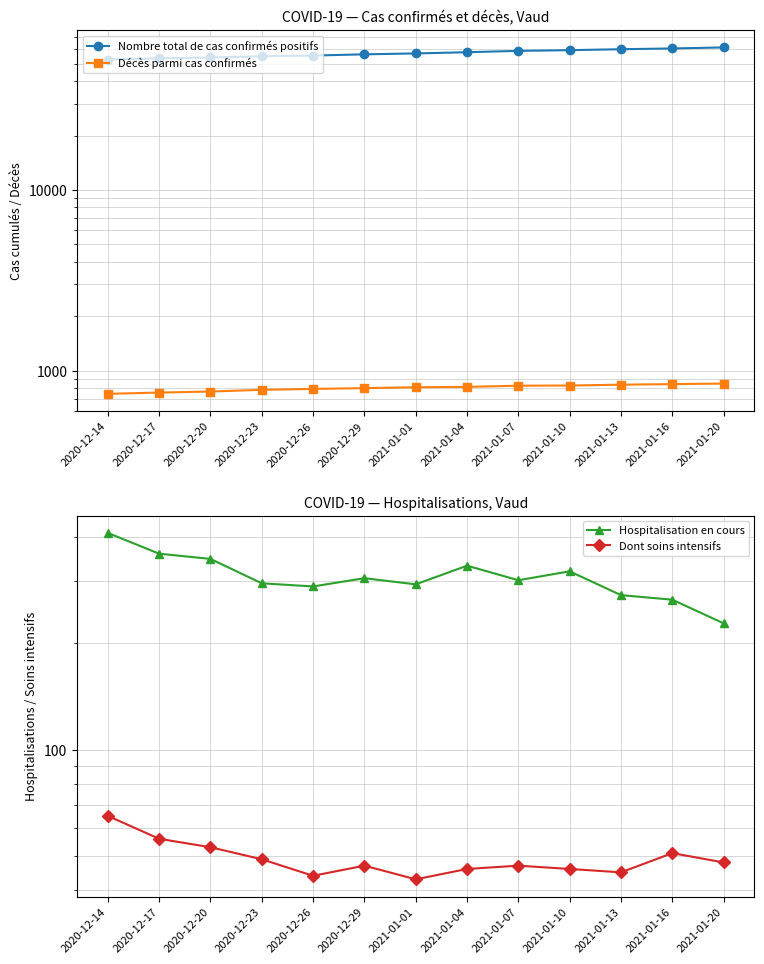

What value does the Dont soins intensifs series have at 2021-01-07?

47